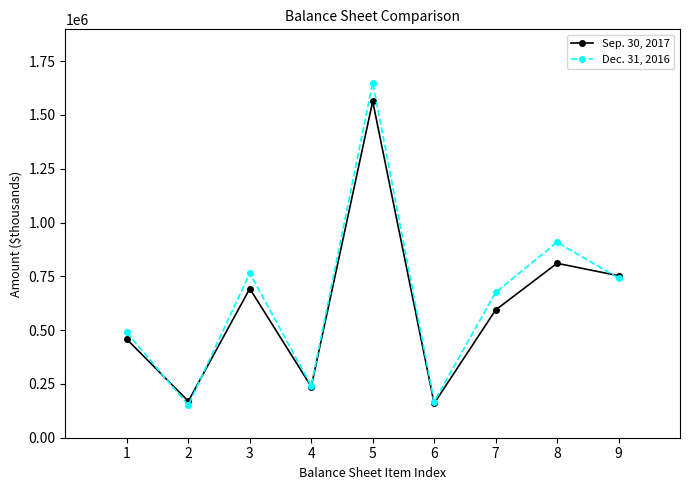

Between which two adjacent categories do Dec. 31, 2016 and Sep. 30, 2017 first intersect?

1 and 2